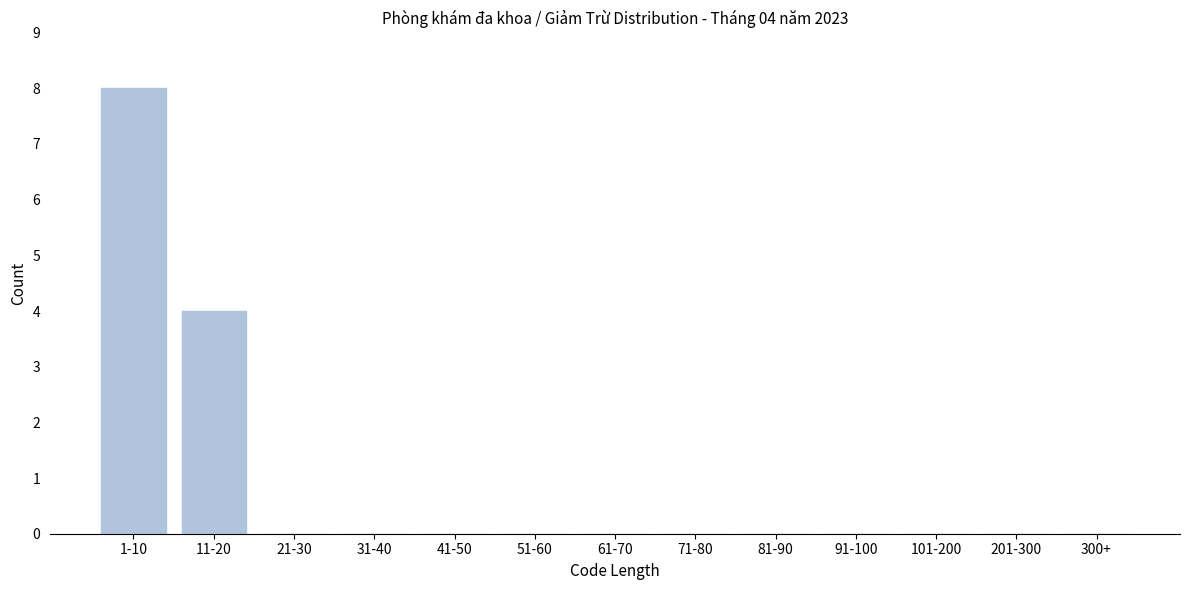

Reading left to right, what are all the values shown in this chart?

1-10=8	11-20=4	21-30=0	31-40=0	41-50=0	51-60=0	61-70=0	71-80=0	81-90=0	91-100=0	101-200=0	201-300=0	300+=0